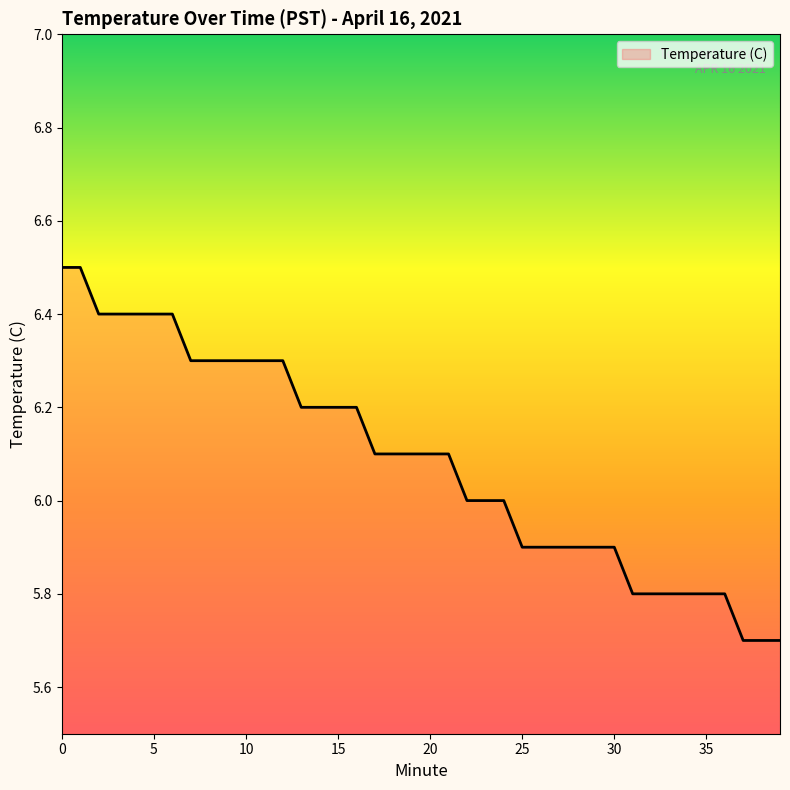

What is the difference between the second highest and second lowest values?

0.8